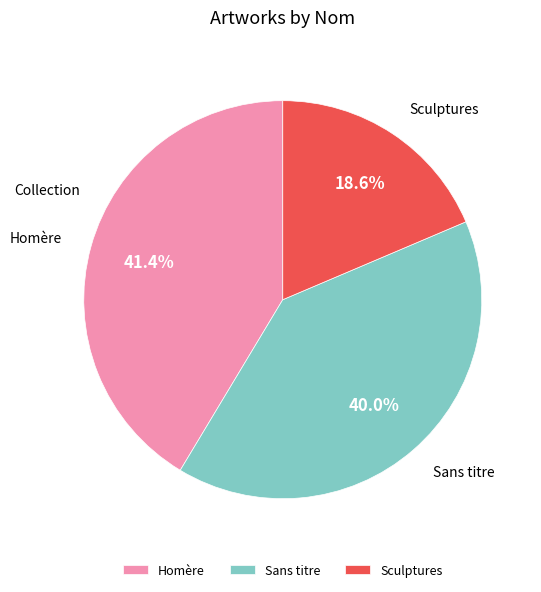

Is the sum of Sans titre and Homère greater than half?

Yes